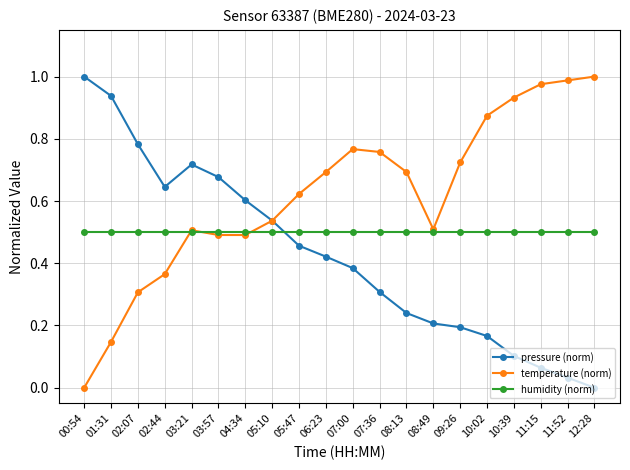

True or false: pressure (norm) and temperature (norm) cross at least once.

True